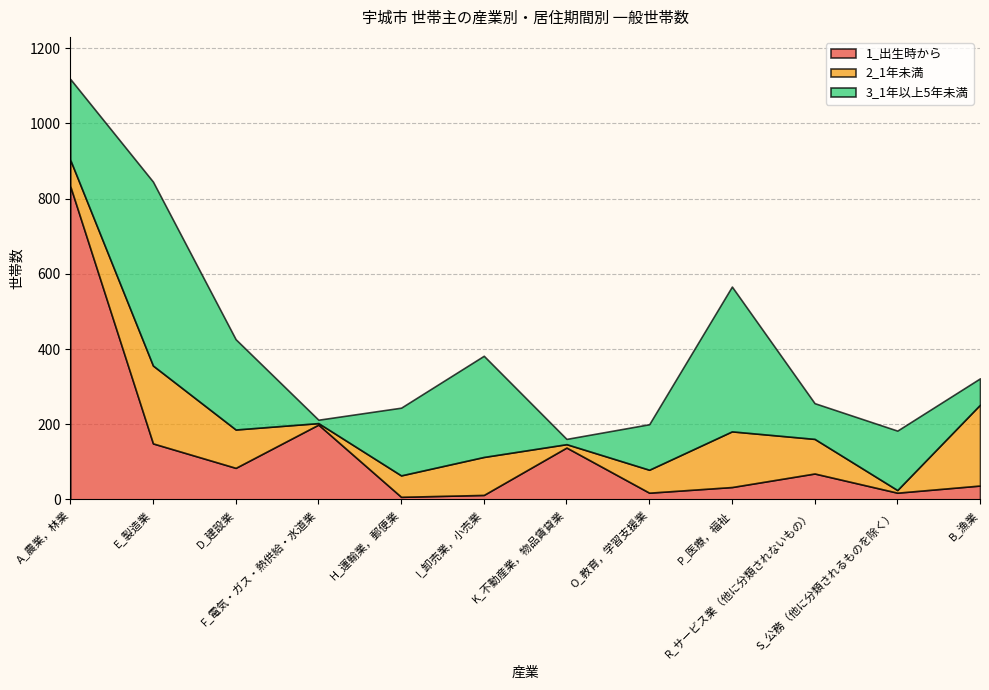

True or false: 1_出生時から has more than 2 points higher than both neighbors.

True